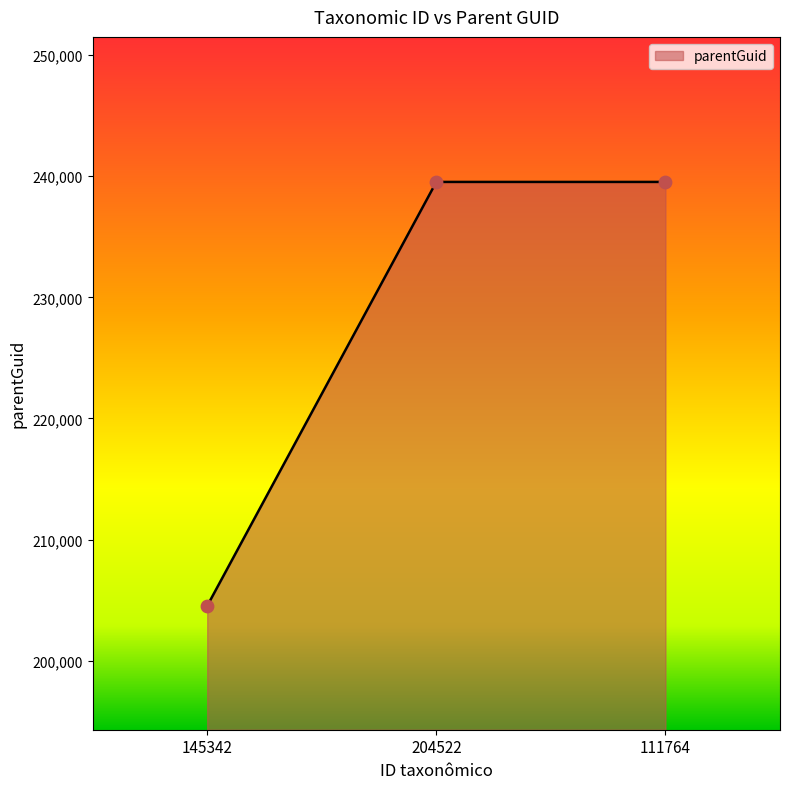

Approximately how many times larger is the value at 145342 compared to 204522?

0.9